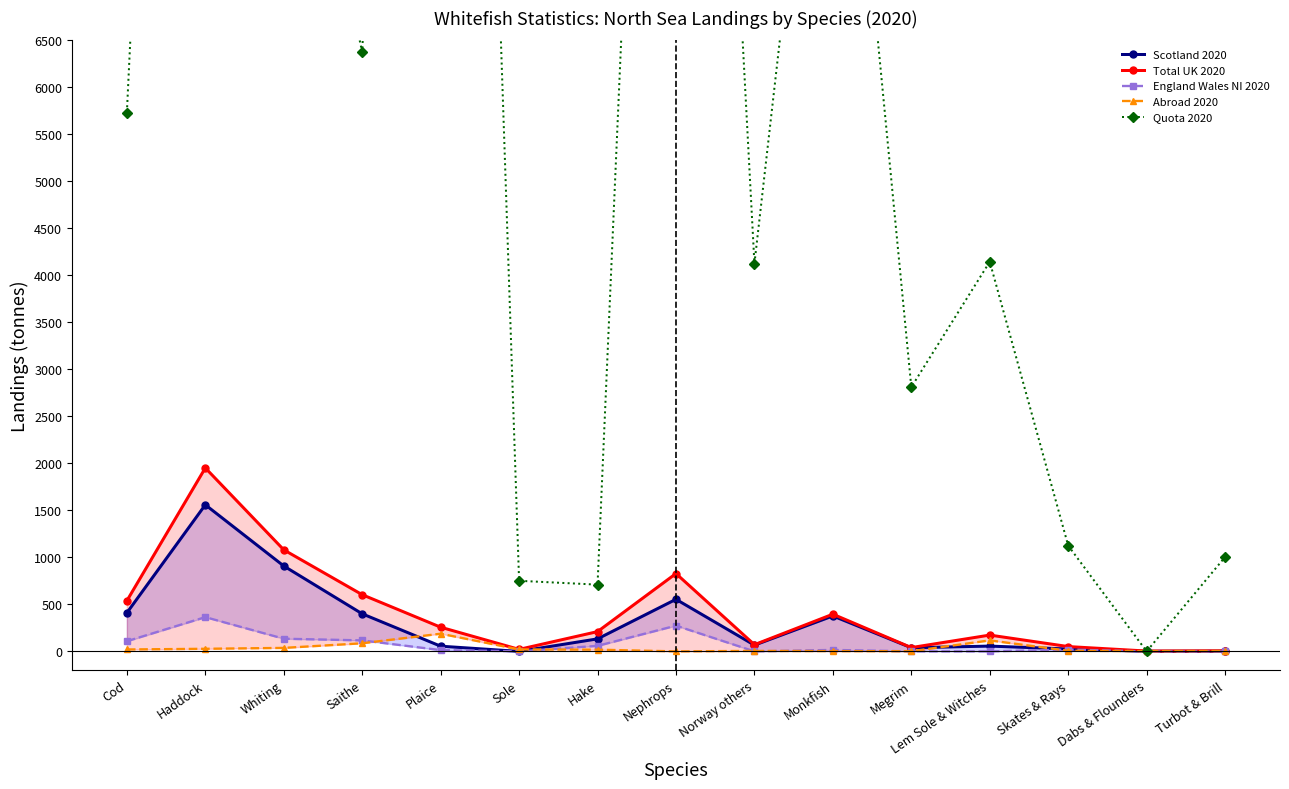

What is the value of the England Wales NI 2020 point at the 3rd from the left?

134.8